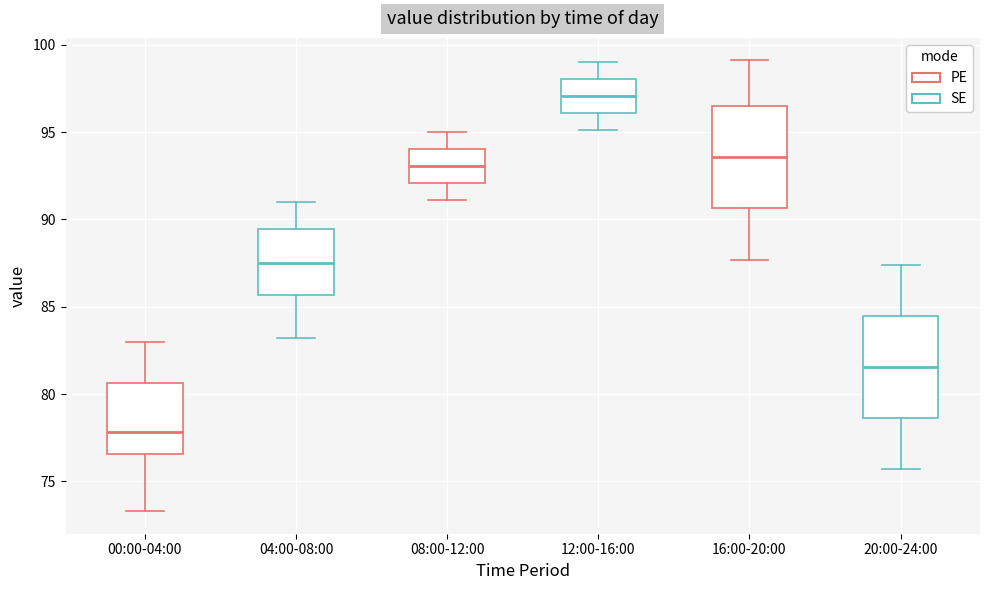

Where is the upper edge of the box for 00:00-04:00 on the y-axis? The values are not printed on the chart, so give them approximately, as read against the axis.

80.5